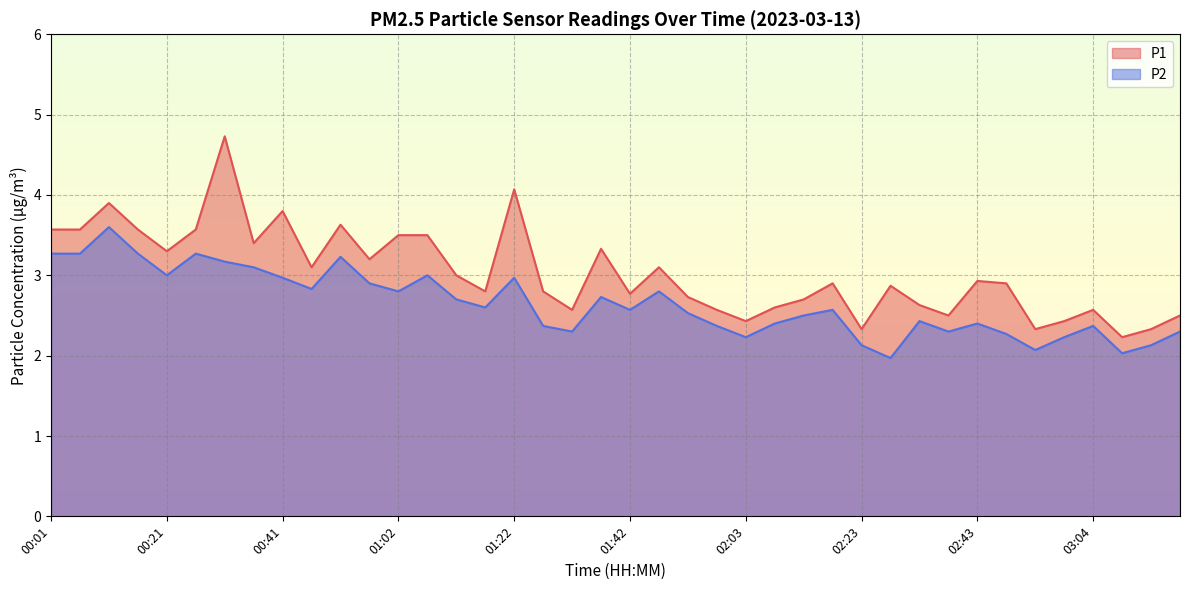

True or false: P1 and P2 cross at least once.

False